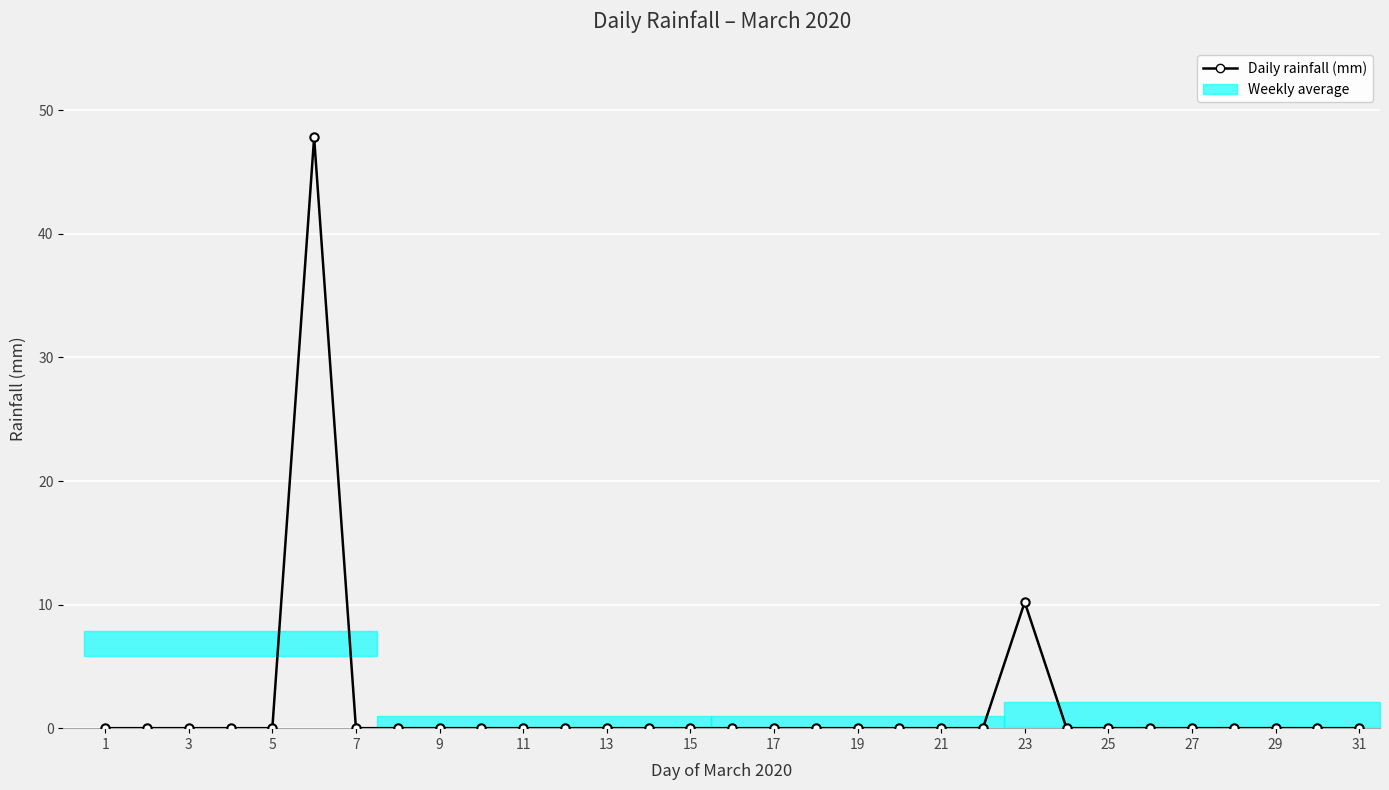

What is the label of the 31st point from the right?

1